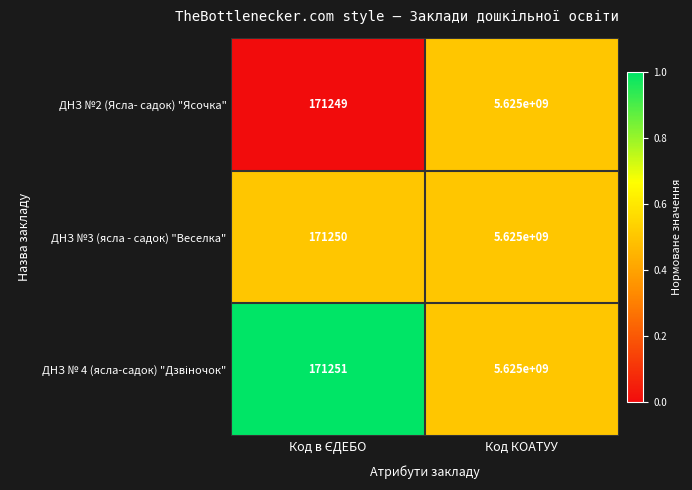

Which series has the largest range (max minus min)?

ДНЗ №2 (Ясла- садок) "Ясочка"